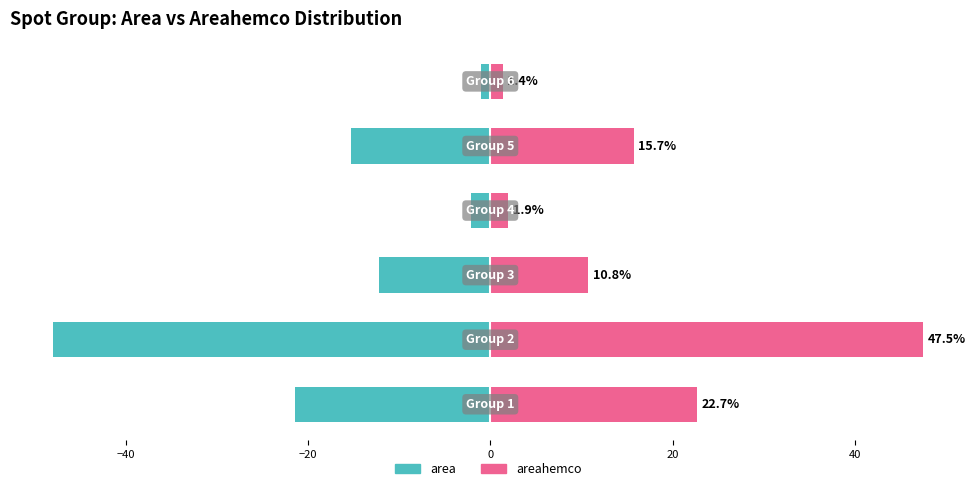

The value of areahemco (renter-side) at 0 is 1.9. True or false?

True